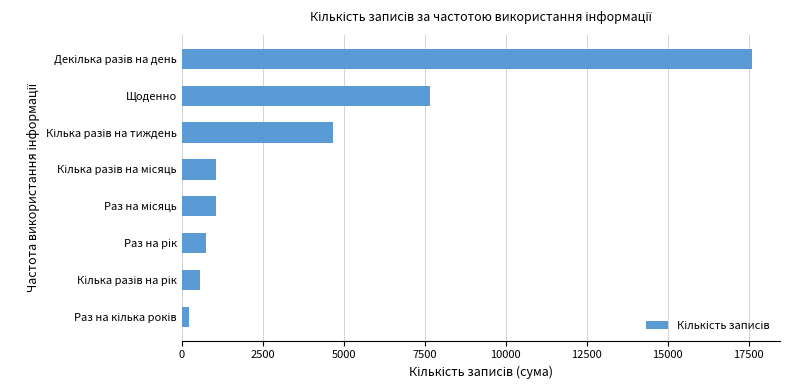

What is the difference between the maximum and second lowest values?

17004